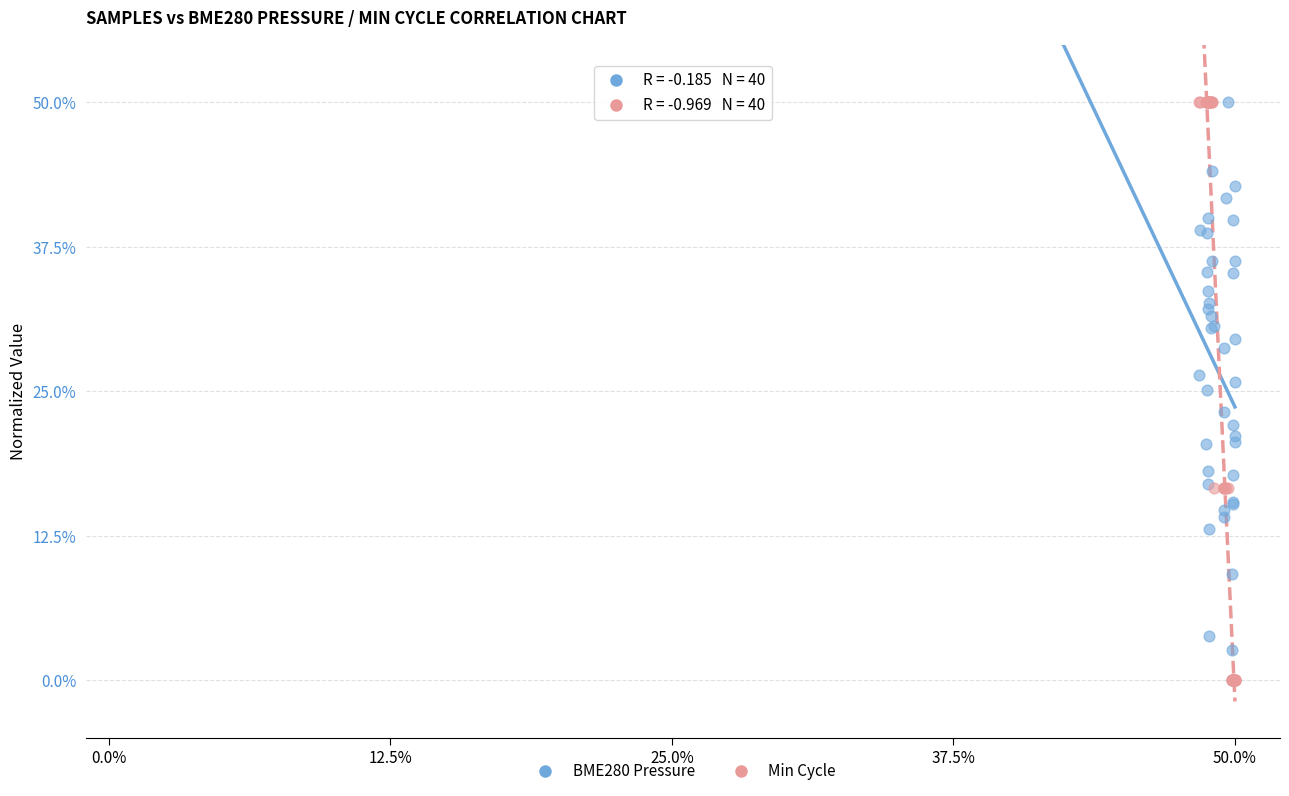

What are all the series names shown in the legend?

BME280 Pressure, Min Cycle